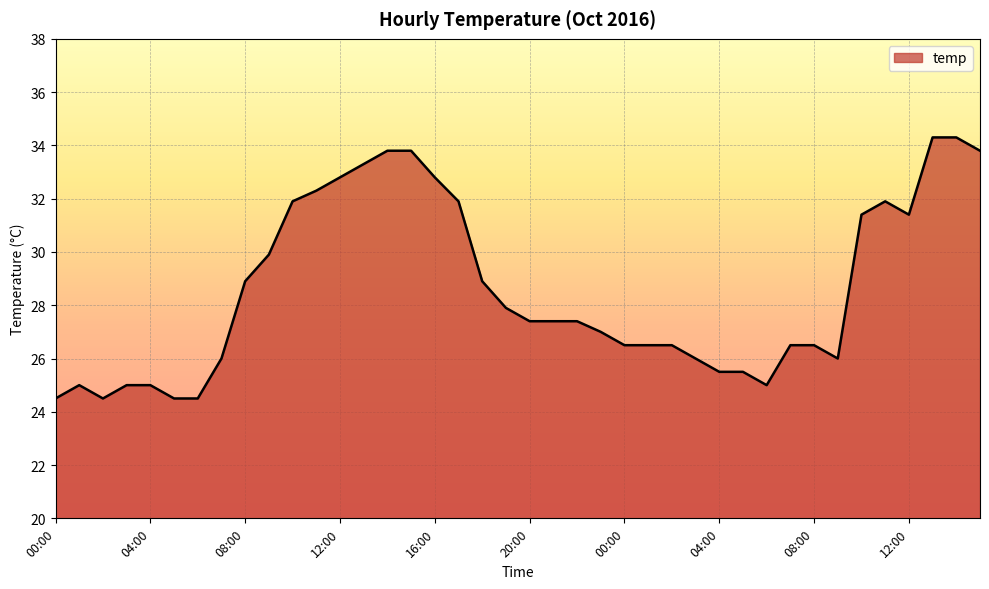

What is the average value?

28.6